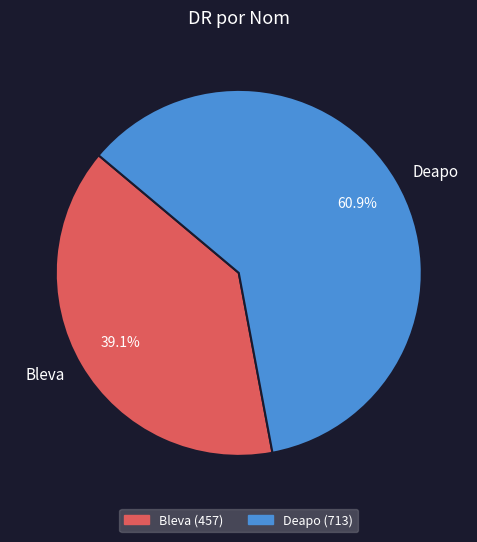

Between Bleva and Deapo, which is larger?

Deapo